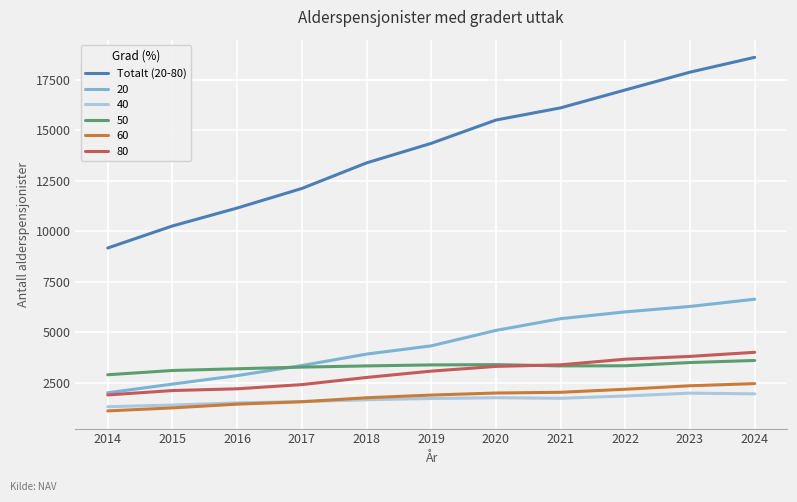

True or false: 40 has a value of 1722 at 2021.

True